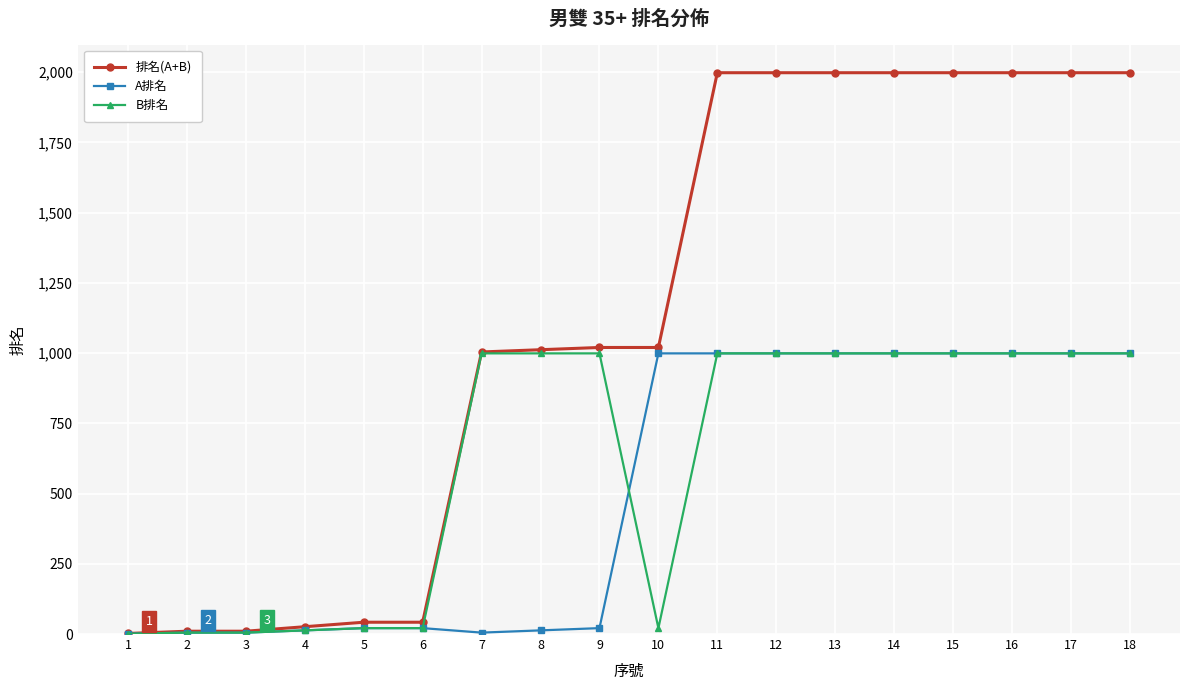

What is the difference between the 排名(A+B) values at 2 and 15?

1988